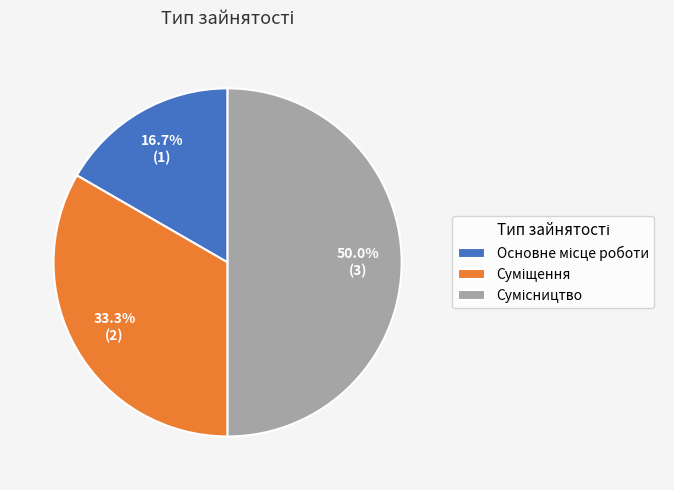

What percentage is the Основне місце роботи slice, to the nearest percent?

17%